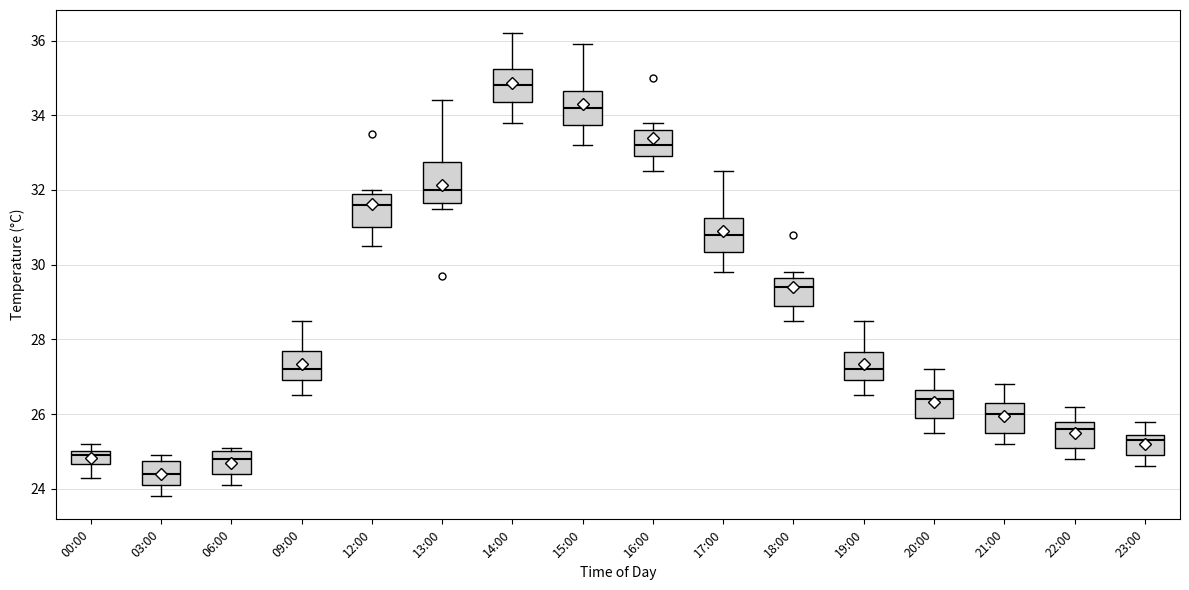

Where does the upper whisker of the box for 16:00 end on the y-axis? The values are not printed on the chart, so give them approximately, as read against the axis.

33.8